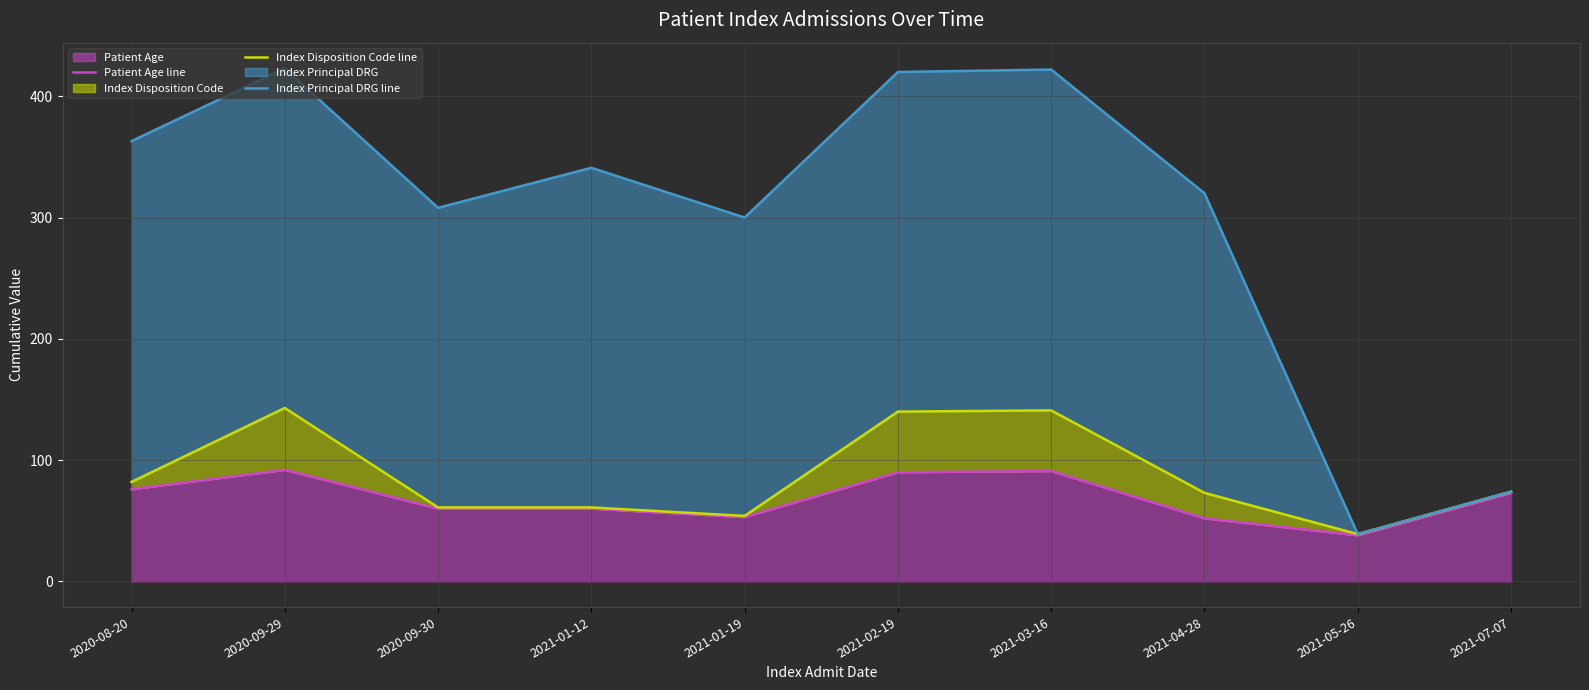

Where is the first local minimum for Index Principal DRG line?

2020-09-30